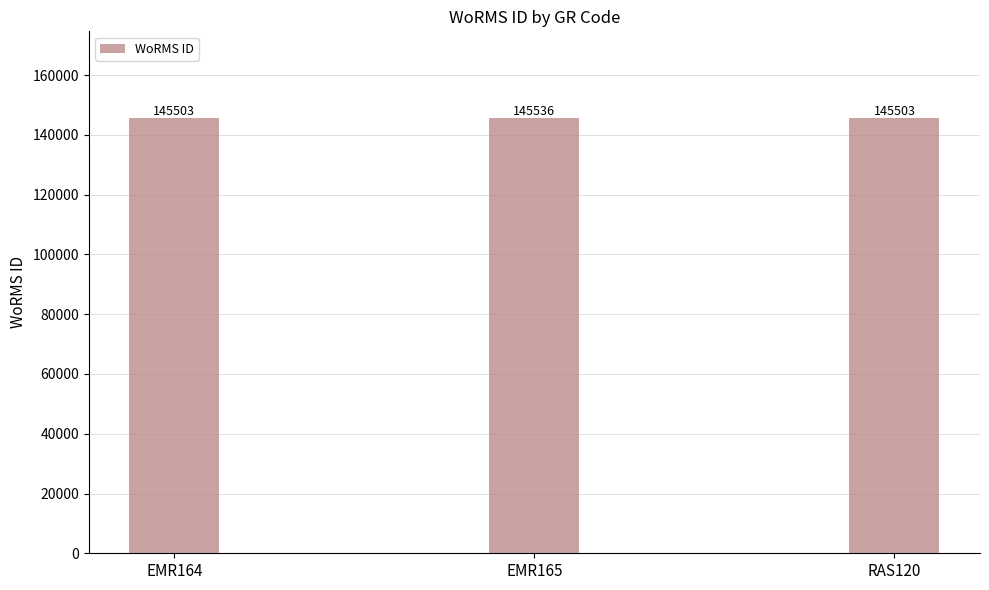

What position from the left is EMR165?

2